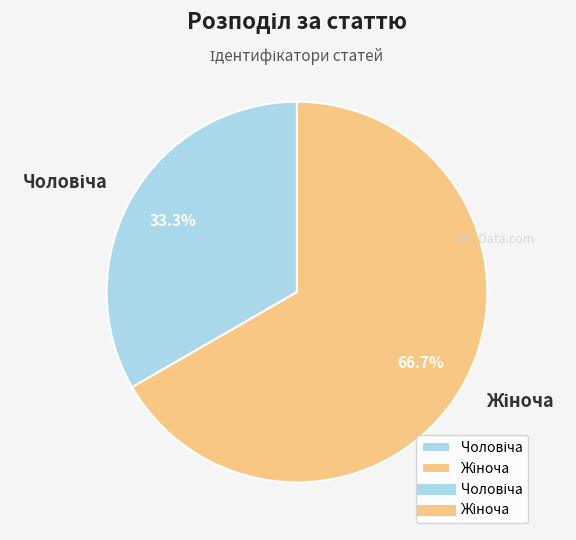

How many slices are in this pie chart?

2